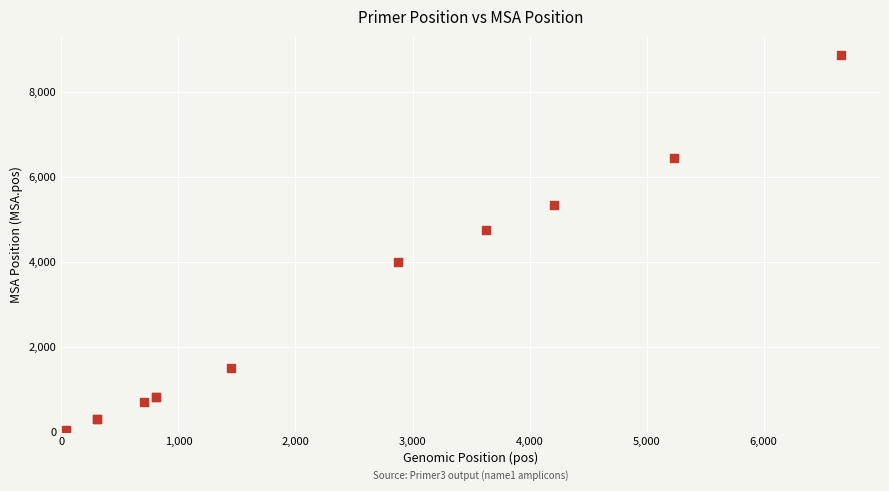

What Y value in the scatter plot is closest to 4453?

4757